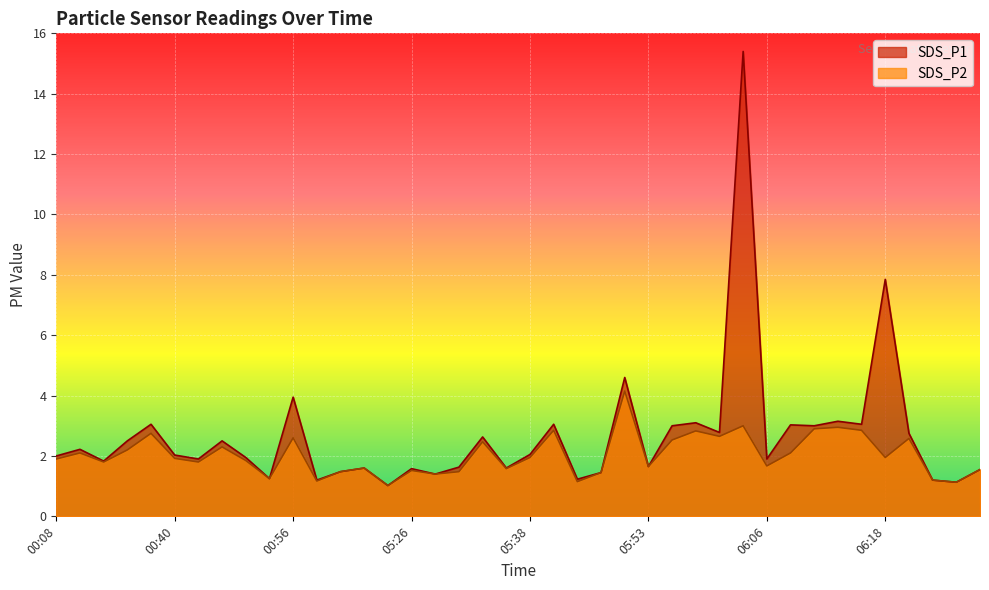

Reading left to right, extract all data points from this chart.

SDS_P1: 2.0	2.2	1.8	2.5	3.0	2.0	1.9	2.5	1.9	1.2	4.0	1.2	1.5	1.6	1.0	1.6	1.4	1.6	2.6	1.6	2.0	3.0	1.2	1.4	4.6	1.6	3.0	3.1	2.8	15.4	1.9	3.0	3.0	3.1	3.0	7.8	2.8	1.2	1.1	1.6
SDS_P2: 1.9	2.1	1.8	2.2	2.8	1.9	1.8	2.3	1.9	1.2	2.6	1.2	1.5	1.6	1.0	1.5	1.4	1.5	2.5	1.6	1.9	2.9	1.1	1.4	4.2	1.6	2.5	2.8	2.6	3.0	1.7	2.1	2.9	3.0	2.9	1.9	2.6	1.2	1.1	1.6